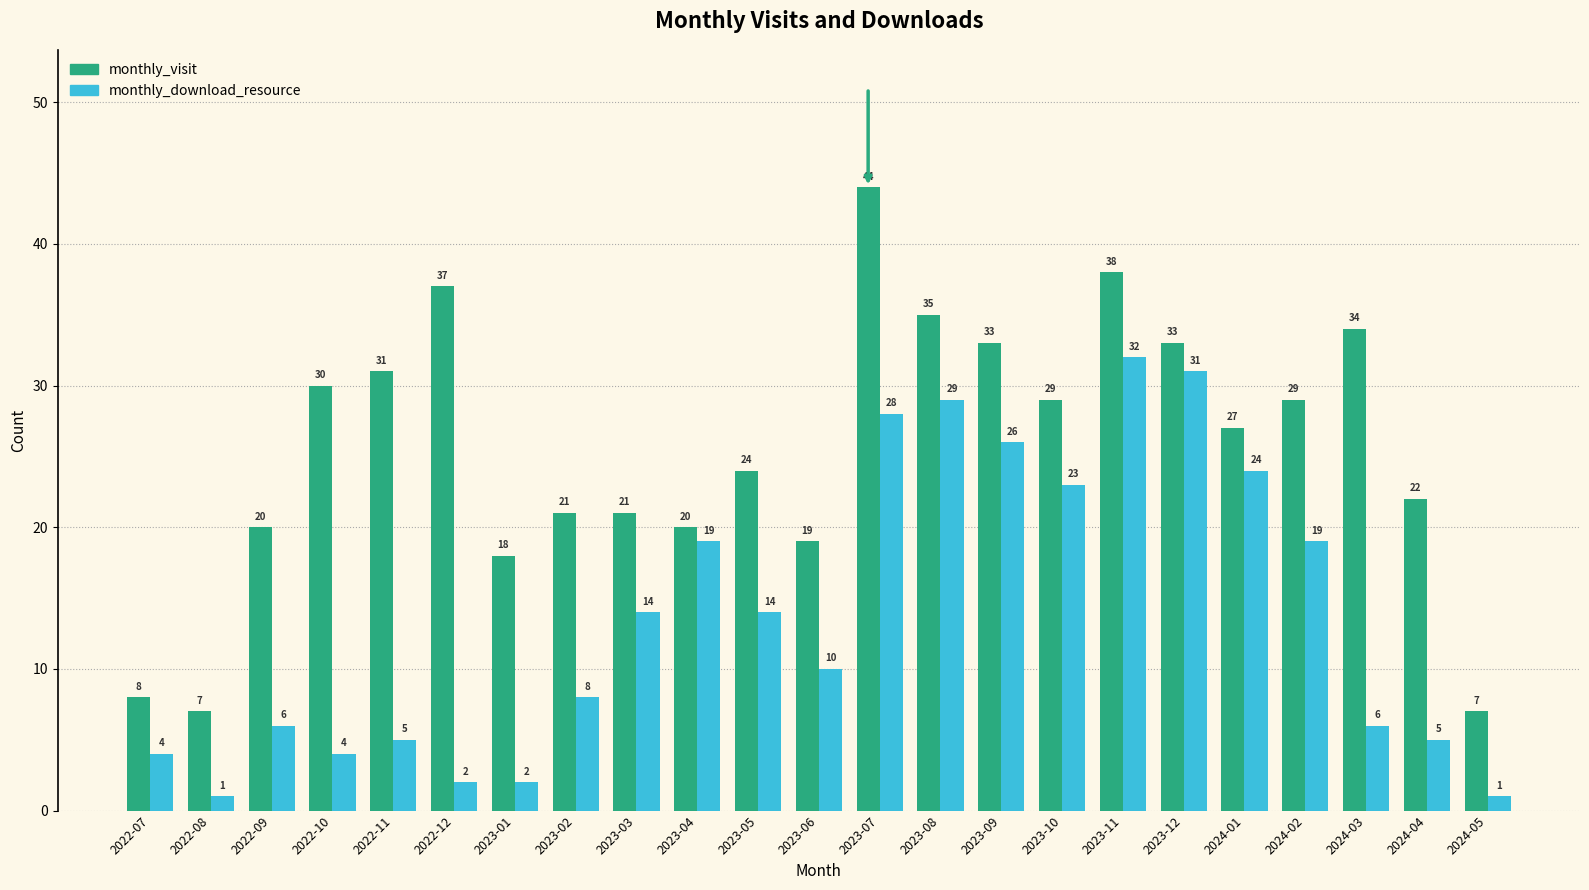

Reading right to left, what are all the values shown in this chart?

monthly_visit: 2024-05=7	2024-04=22	2024-03=34	2024-02=29	2024-01=27	2023-12=33	2023-11=38	2023-10=29	2023-09=33	2023-08=35	2023-07=44	2023-06=19	2023-05=24	2023-04=20	2023-03=21	2023-02=21	2023-01=18	2022-12=37	2022-11=31	2022-10=30	2022-09=20	2022-08=7	2022-07=8
monthly_download_resource: 2024-05=1	2024-04=5	2024-03=6	2024-02=19	2024-01=24	2023-12=31	2023-11=32	2023-10=23	2023-09=26	2023-08=29	2023-07=28	2023-06=10	2023-05=14	2023-04=19	2023-03=14	2023-02=8	2023-01=2	2022-12=2	2022-11=5	2022-10=4	2022-09=6	2022-08=1	2022-07=4